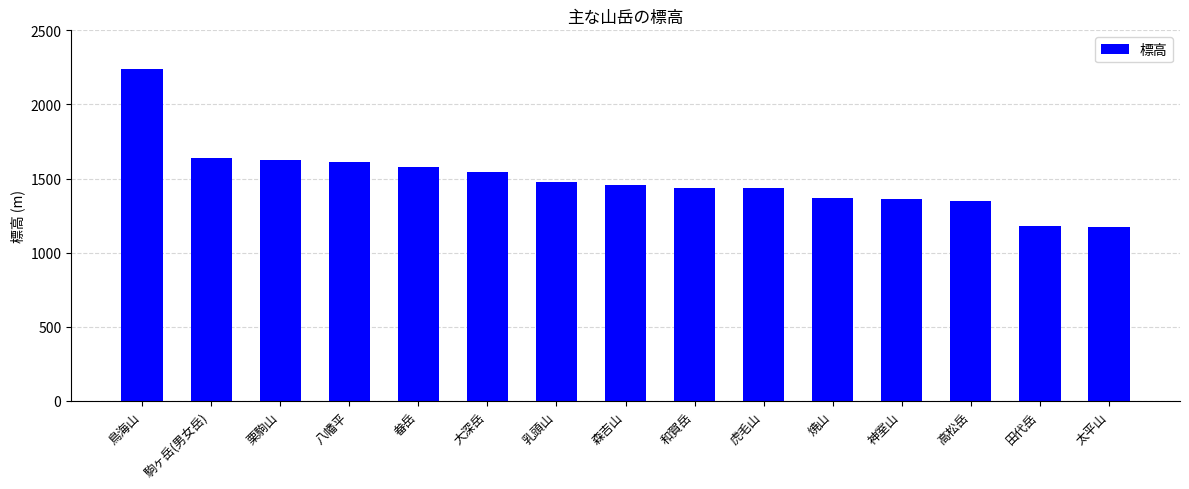

What is the difference between the maximum and minimum values?

1066